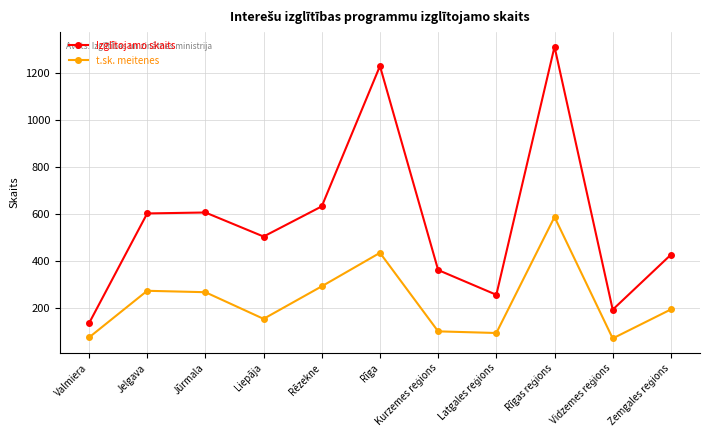

Is it true that t.sk. meitenes equals 145 at Jelgava?

False